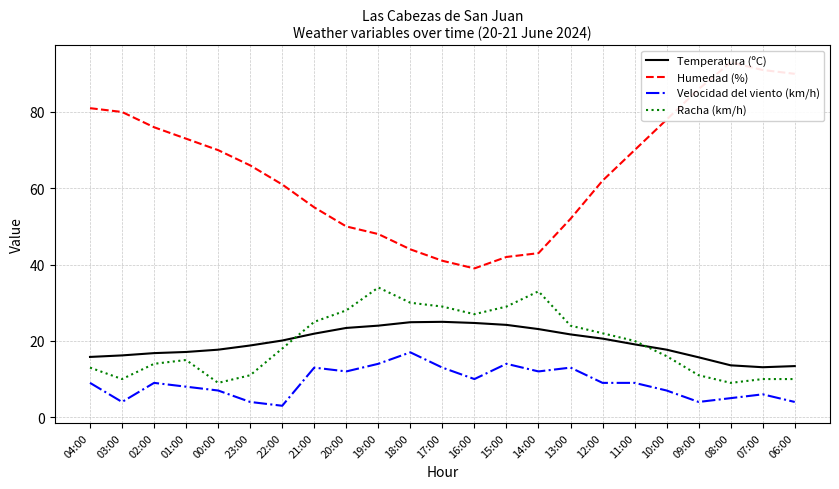

True or false: Racha (km/h) has a value of 11.0 at 23:00.

True